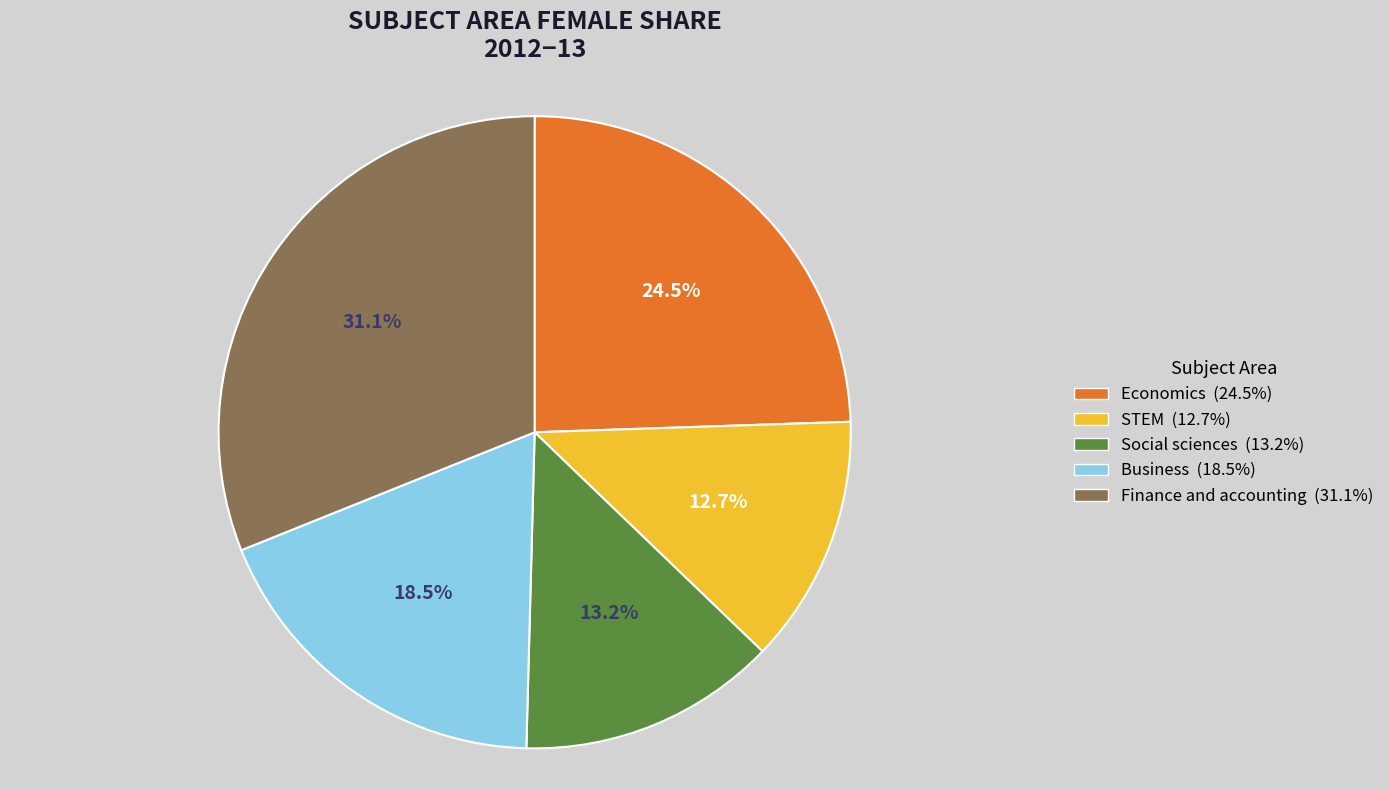

Does Economics account for over 50% of the chart?

No